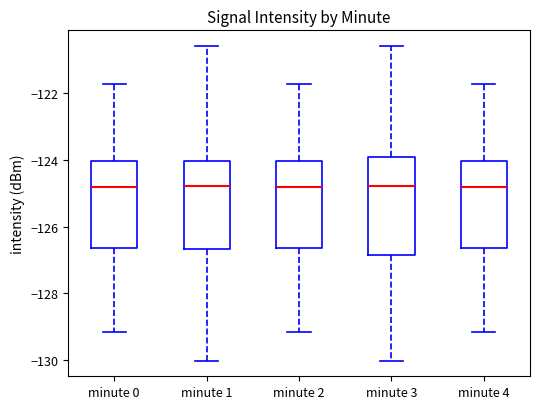

Reading left to right, read every box against the y-axis: the position of its median line, the range the box covers, and the ends of its whiskers. The values are not printed on the chart, so give them approximately, as read against the axis.

minute 0: median -124.8, box -126.6 to -124.0, whiskers -129.2 to -121.8
minute 1: median -124.8, box -126.6 to -124.0, whiskers -130.0 to -120.6
minute 2: median -124.8, box -126.6 to -124.0, whiskers -129.2 to -121.8
minute 3: median -124.8, box -126.8 to -124.0, whiskers -130.0 to -120.6
minute 4: median -124.8, box -126.6 to -124.0, whiskers -129.2 to -121.8